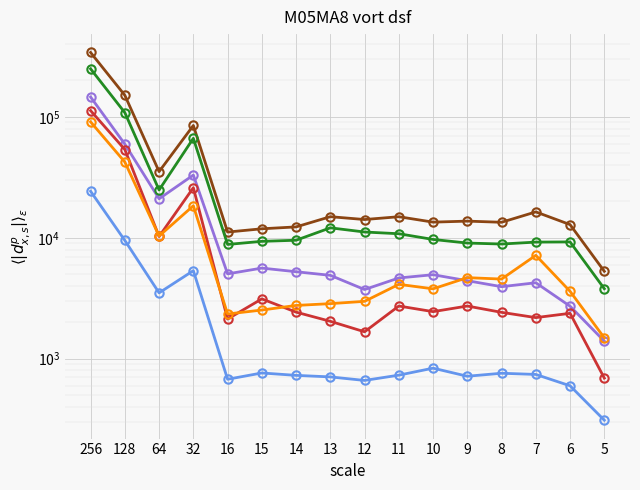

Rank the categories by col_55 value from highest to lowest.

256, 128, 32, 64, 15, 11, 9, 10, 14, 8, 6, 7, 16, 13, 12, 5